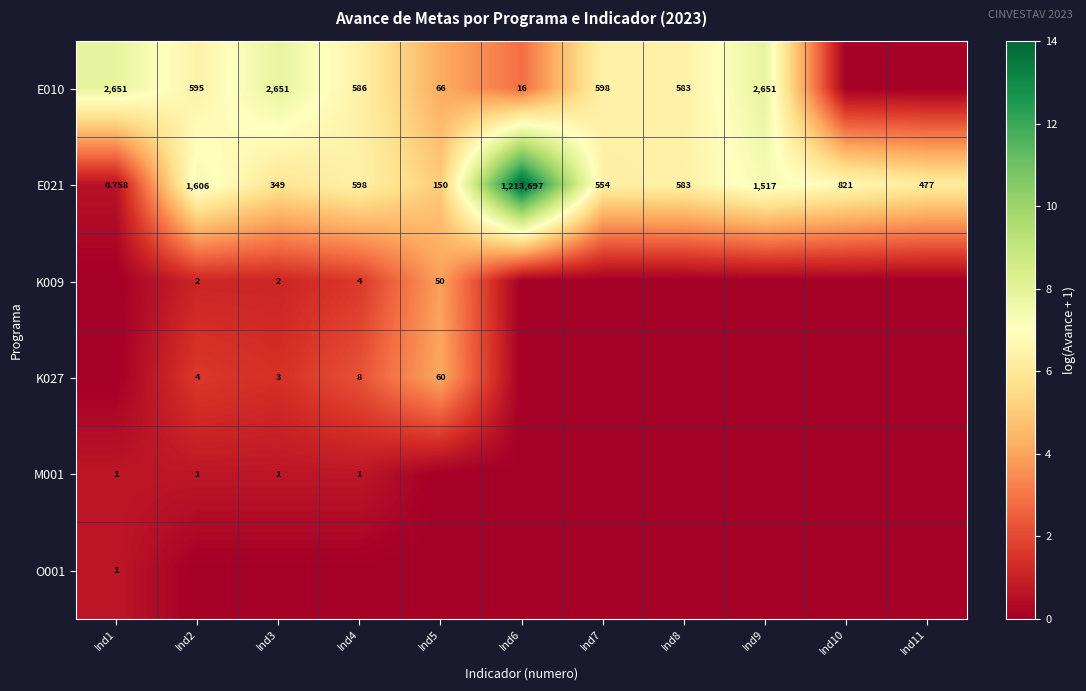

How many data points in E021 are less than 583?

5